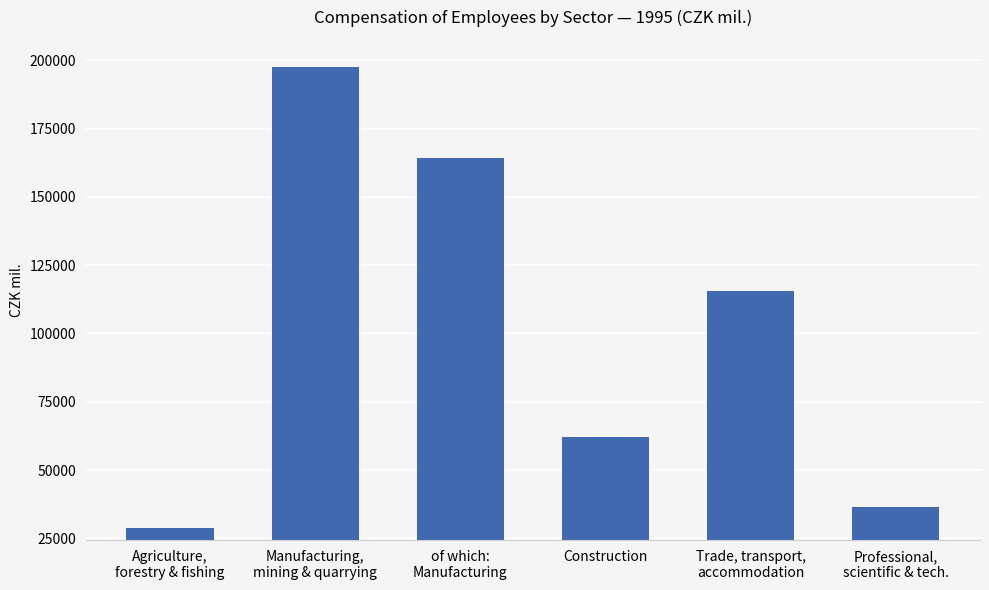

True or false: the data shows 36520 at Professional,
scientific & tech..

True